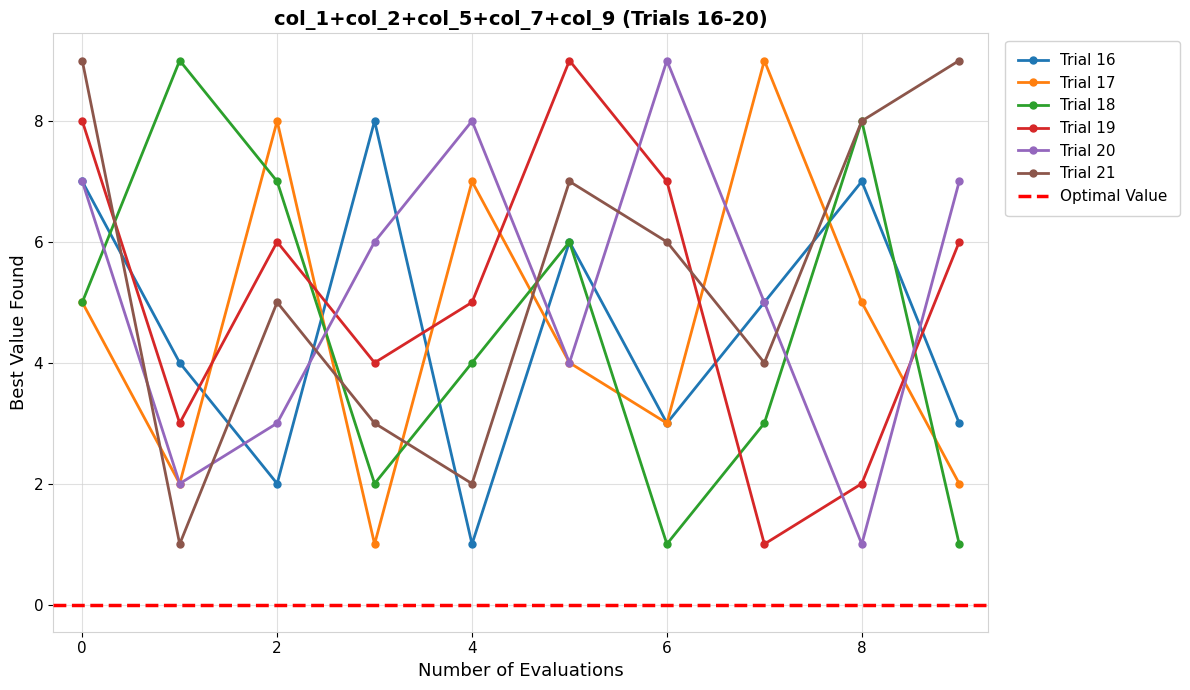

After their last crossing, which series has the higher values: Trial 18 or Trial 20?

Trial 20